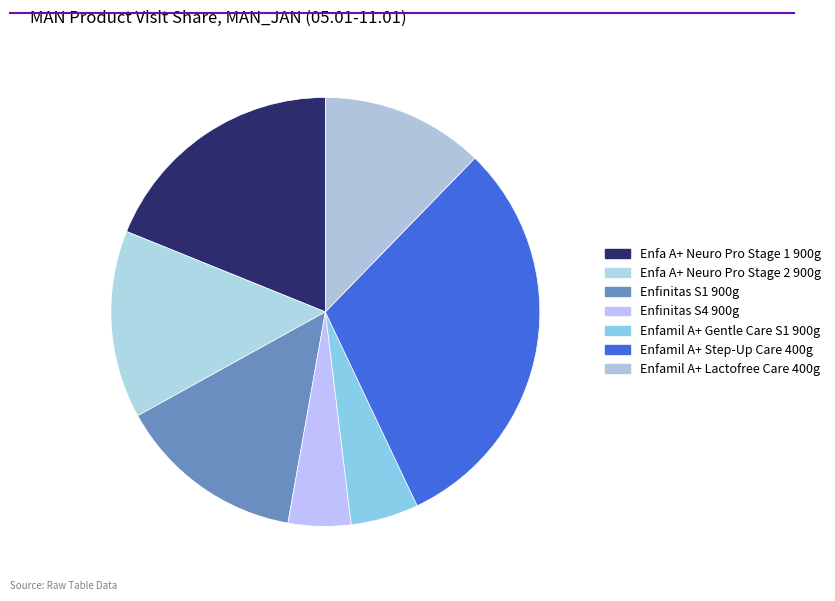

What is the largest slice in the pie chart?

Enfamil A+ Step-Up Care 400g